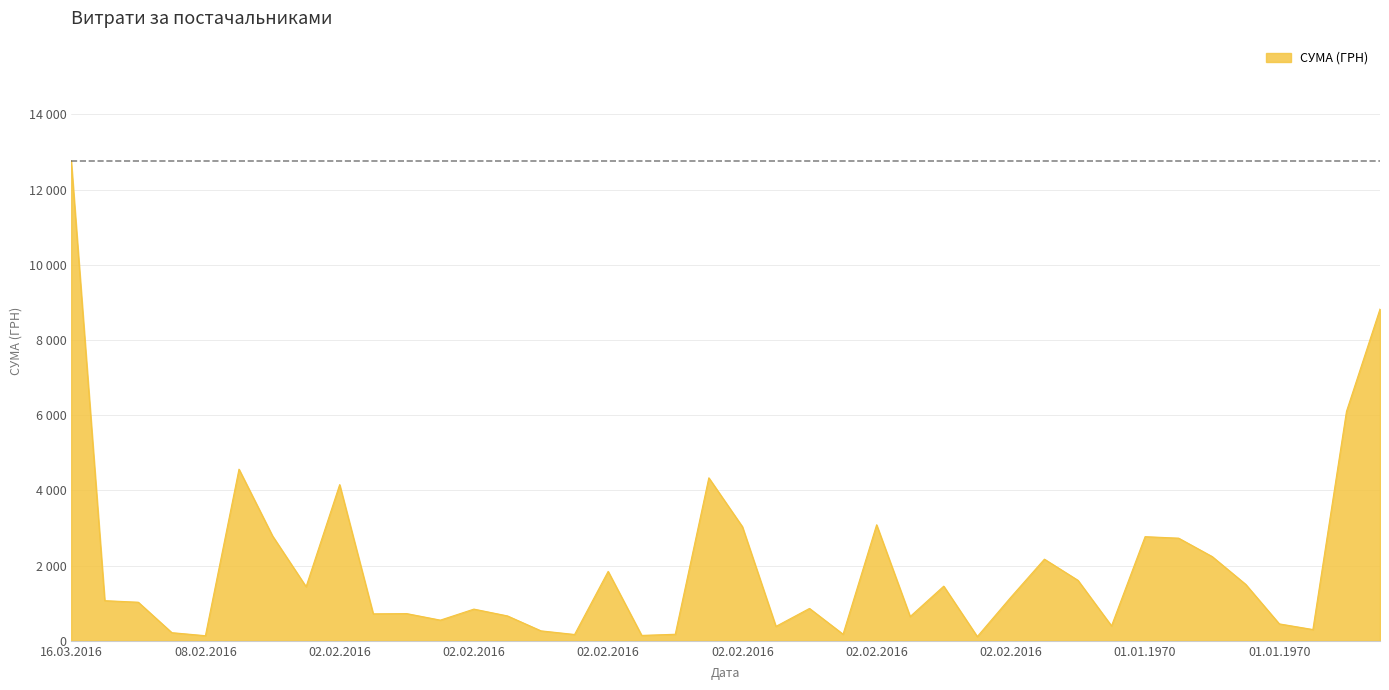

Is this an area chart (filled region under the line)?

Yes